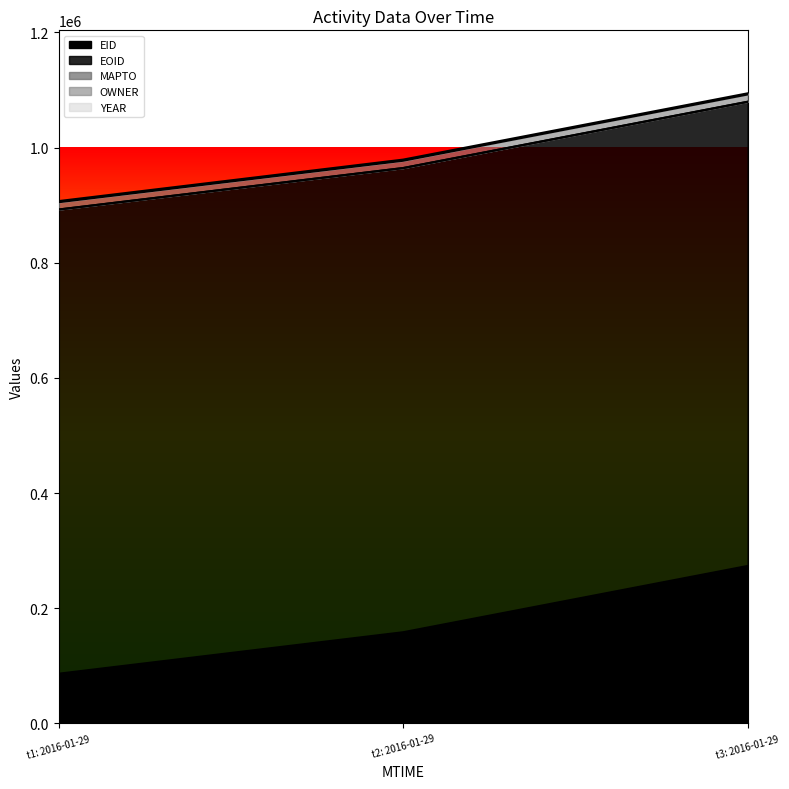

Between 2016-01-29T07:57:52 and 2016-01-29T07:57:52, which series saw the biggest shift?

EID